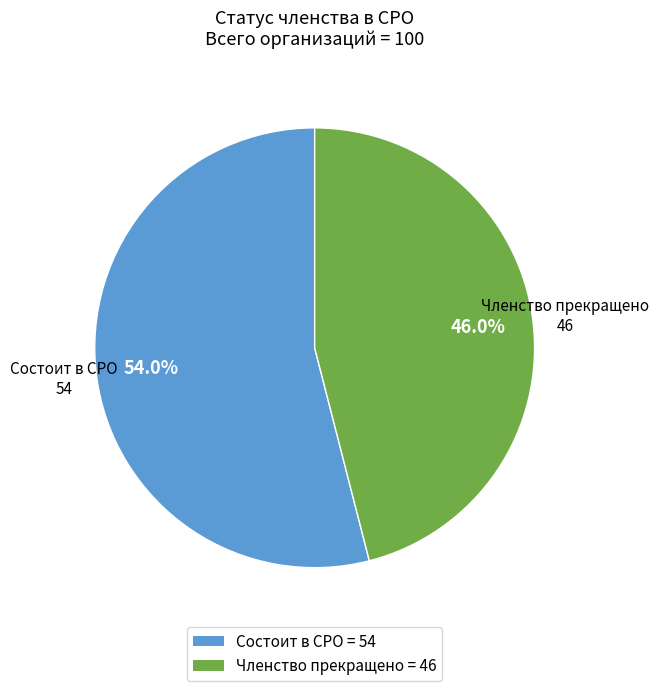

Rank the categories by value from lowest to highest.

Членство прекращено, Состоит в СРО